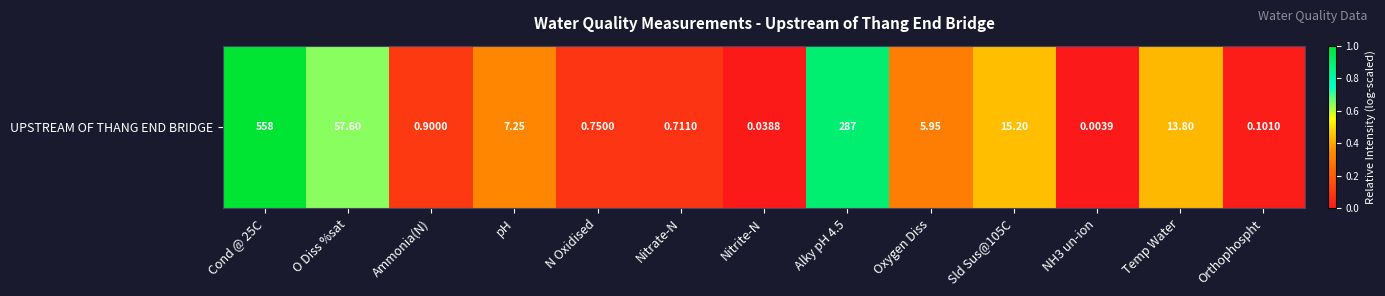

Reading left to right, extract all data points from this chart.

Cond @ 25C=1.0	O Diss %sat=0.6	Ammonia(N)=0.1	pH=0.3	N Oxidised=0.1	Nitrate-N=0.1	Nitrite-N=0.0	Alky pH 4.5=0.9	Oxygen Diss=0.3	Sld Sus@105C=0.4	NH3 un-ion=0.0	Temp Water=0.4	Orthophospht=0.0